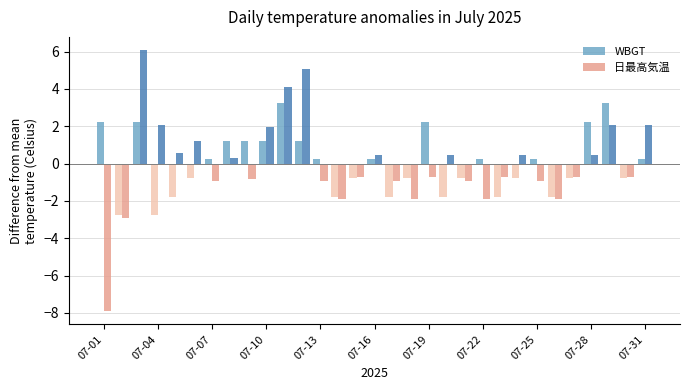

What is the highest value of the 日最高気温 series?

6.1